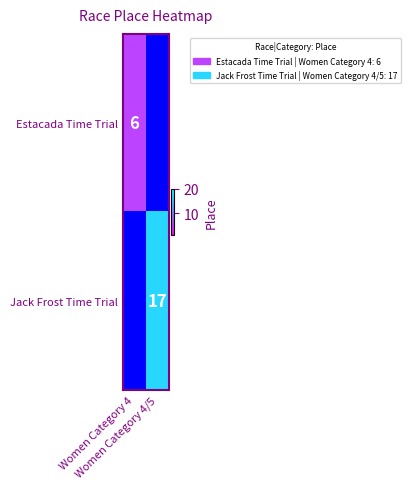

Is the value of Estacada Time Trial at Women Category 4 greater than the value of Jack Frost Time Trial at Women Category 4/5?

No